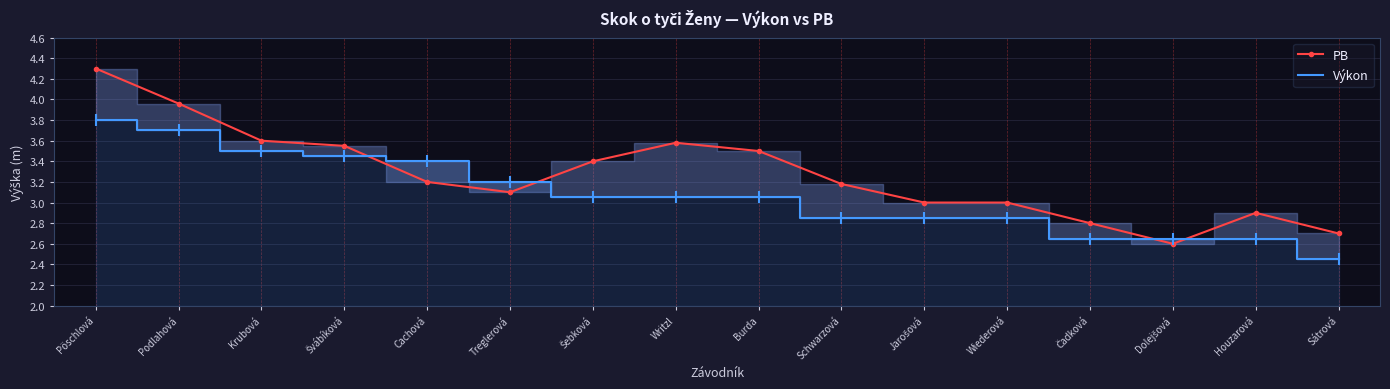

How many lines are shown in the chart?

2